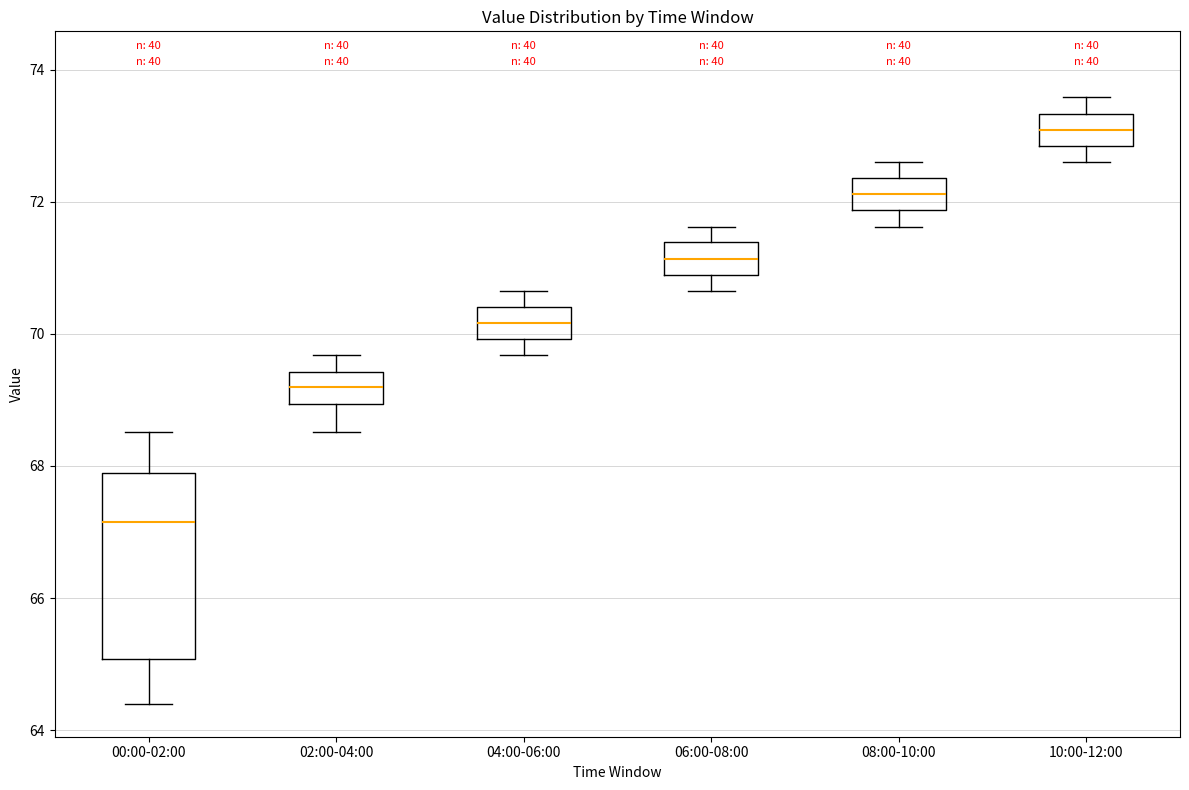

Which box is the tallest, from its lower edge to its upper edge?

00:00-02:00